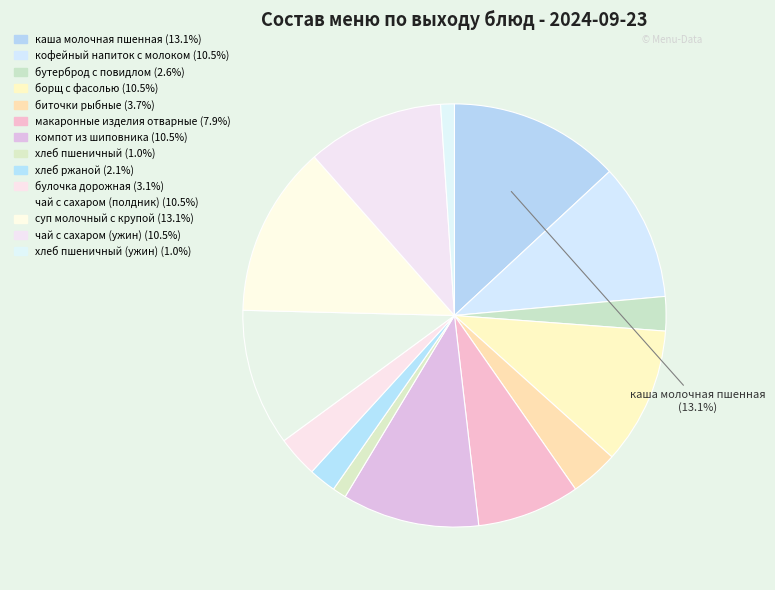

How many segments does this pie chart have?

14